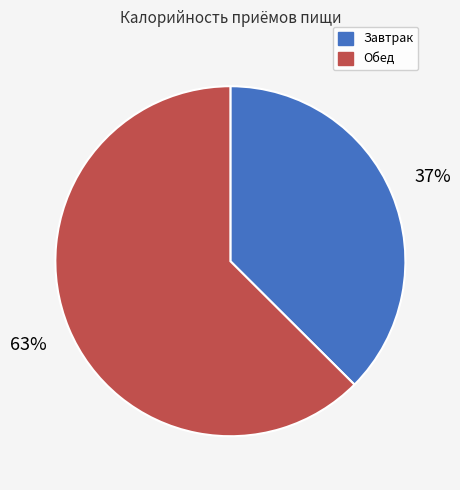

Is it true that Завтрак is 30% of the pie?

False